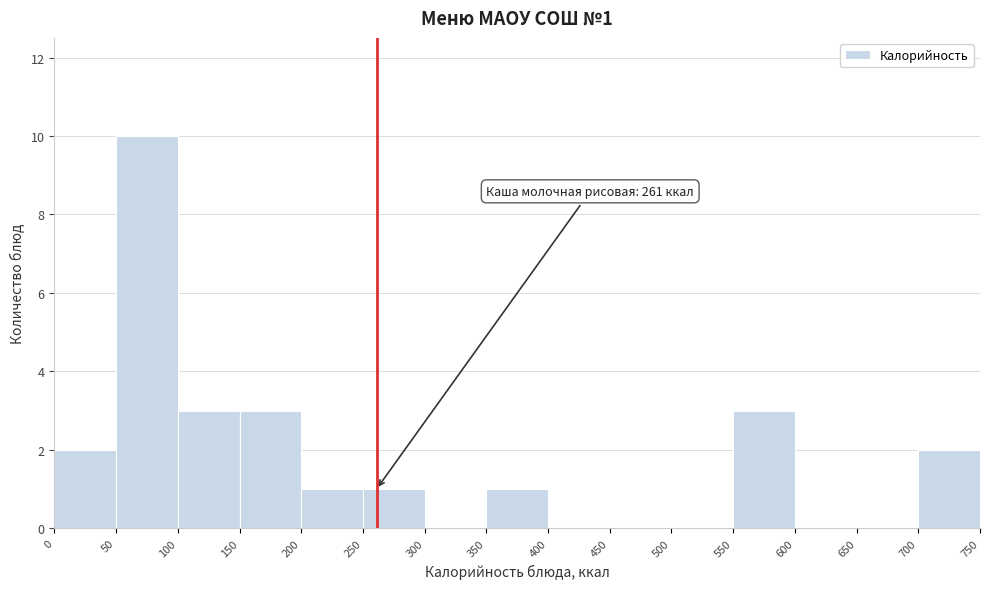

Which range on the x-axis has the tallest bar?

50 to 100